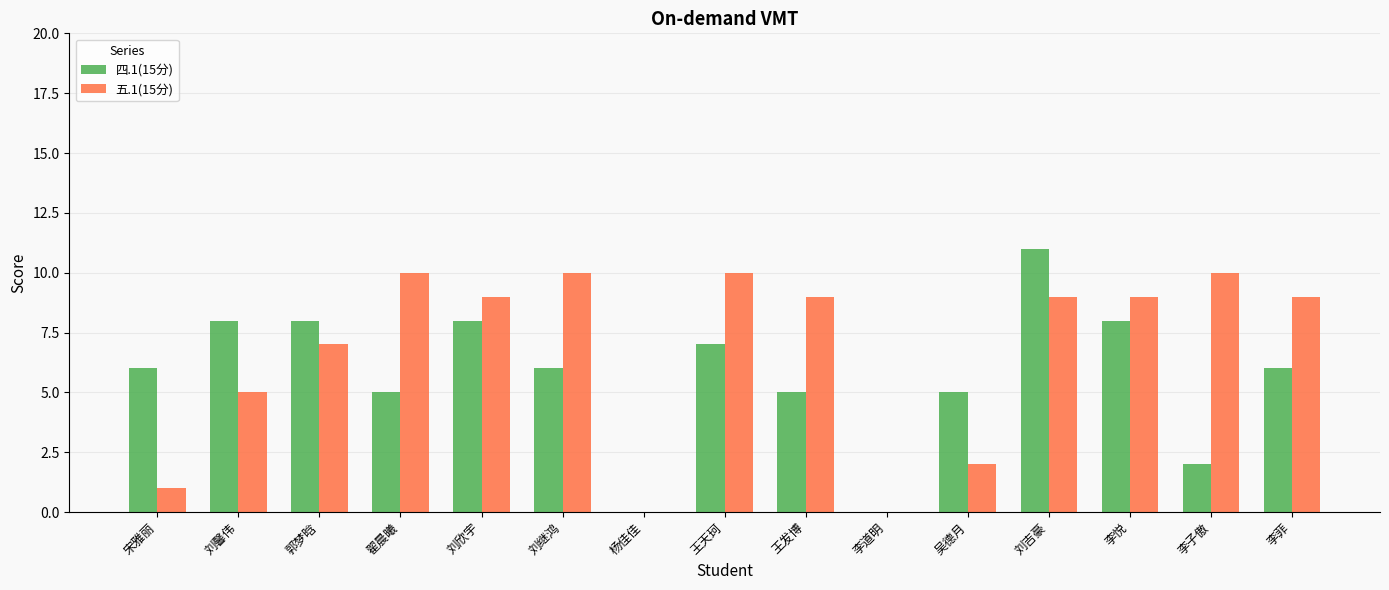

At which category is the sum across all series the highest?

刘吉豪